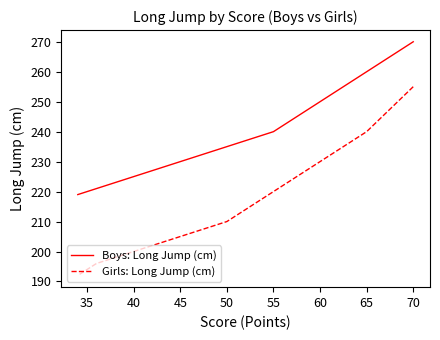

What is the lowest value of the Boys: Long Jump (cm) series?

219